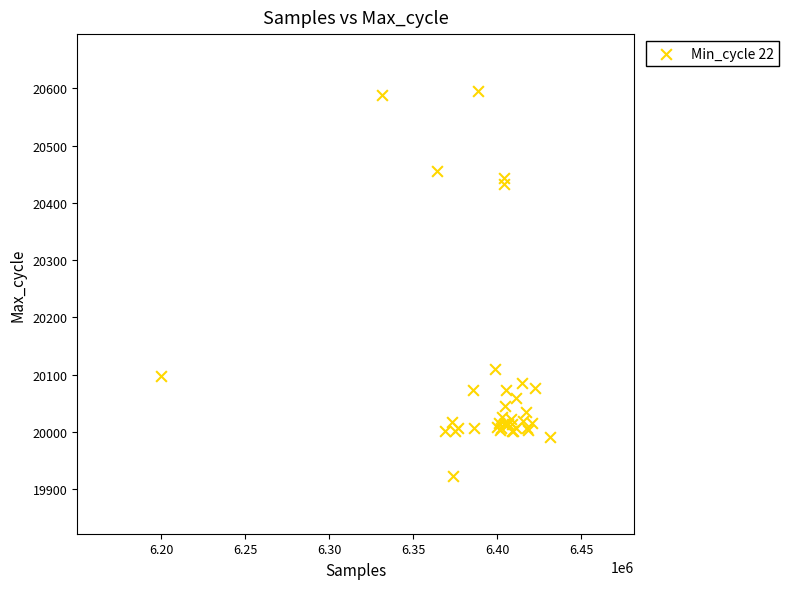

What Y value in the scatter plot is closest to 20258?

20110